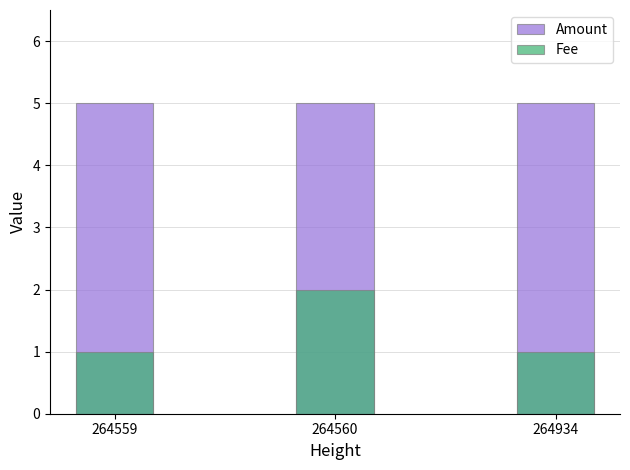

What is the minimum value for Fee?

1